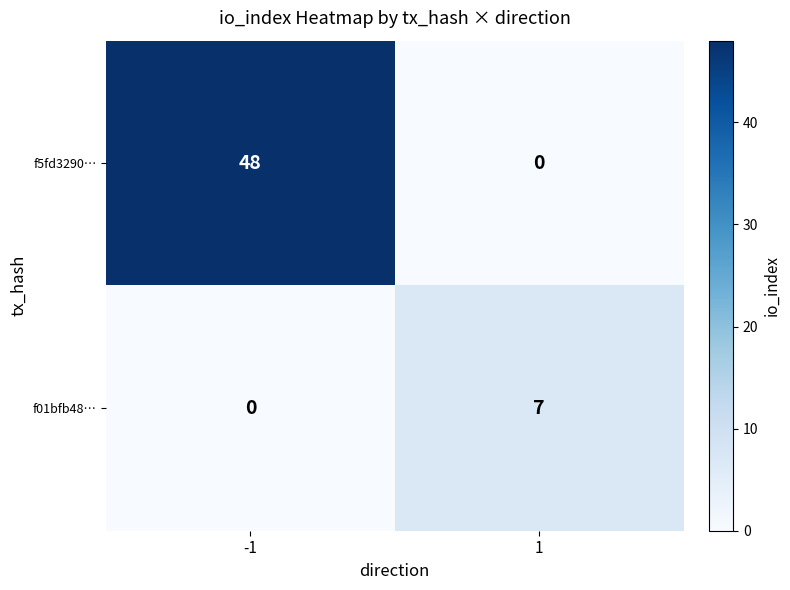

Reading right to left, extract all data points from this chart.

f5fd3290…: 1=0	-1=48
f01bfb48…: 1=7	-1=0